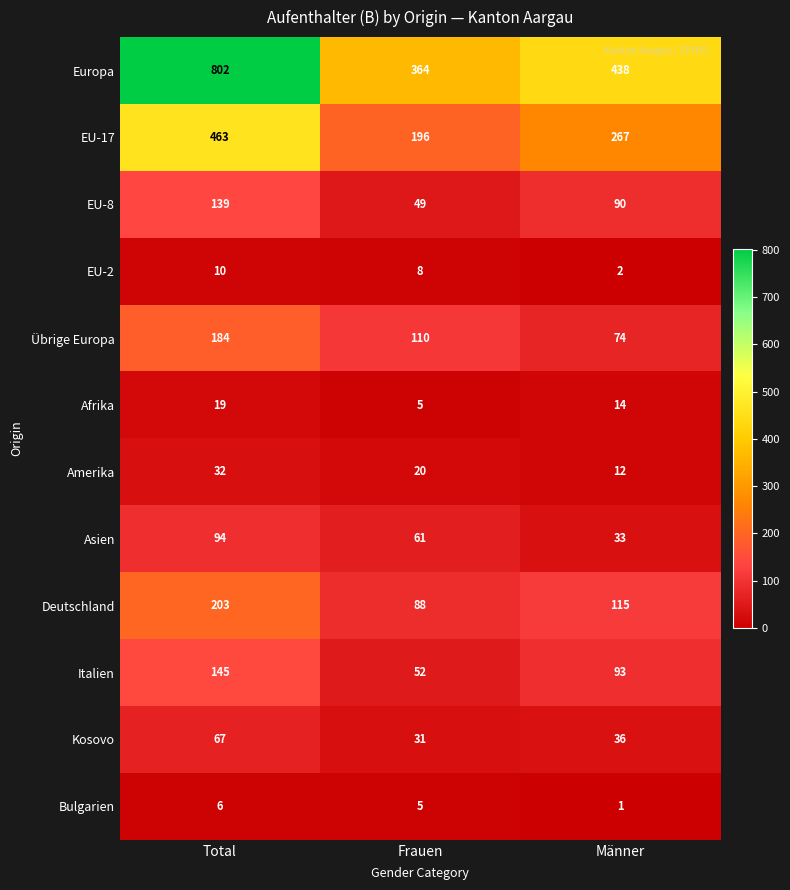

True or false: Kosovo has a value of 36 at Männer.

True